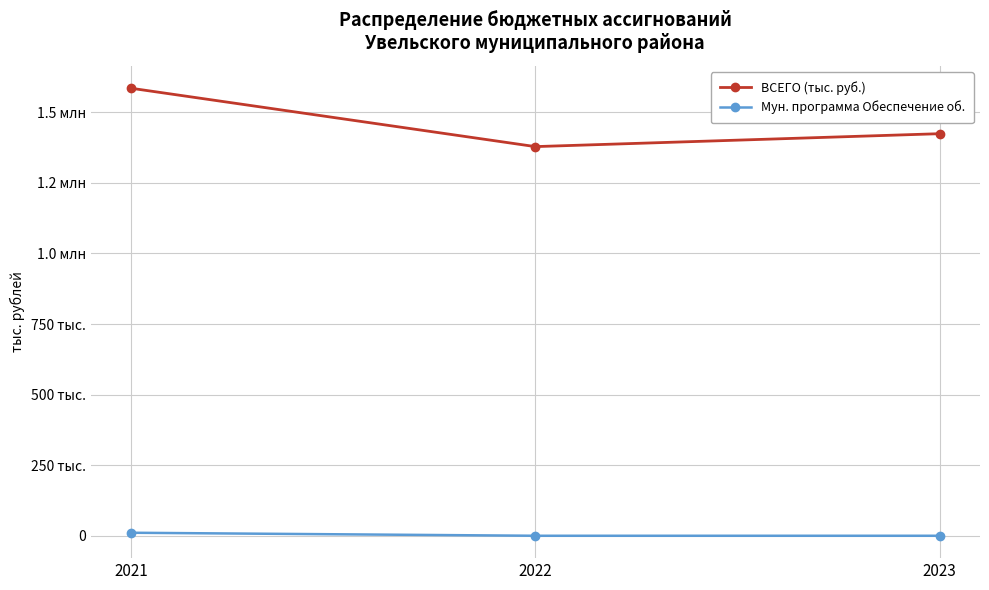

Reading left to right, list all the values displayed in this chart.

ВСЕГО (тыс. руб.): 1585275.8	1378510.2	1424279.3
Мун. программа Обеспечение об.: 10684.7	0.0	0.0